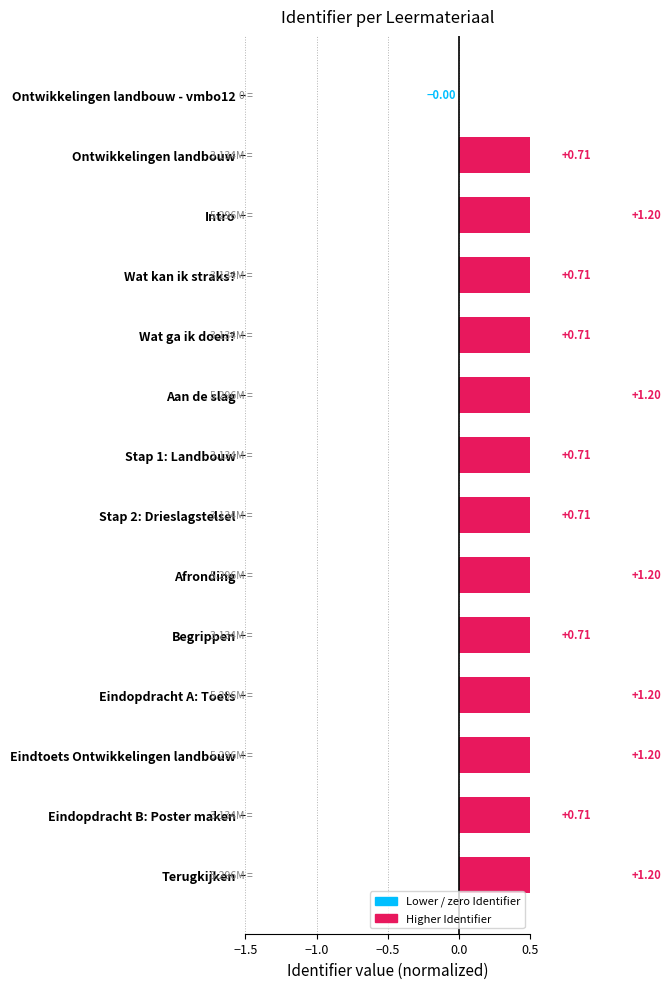

The value at Eindopdracht A: Toets is 1.2. True or false?

True